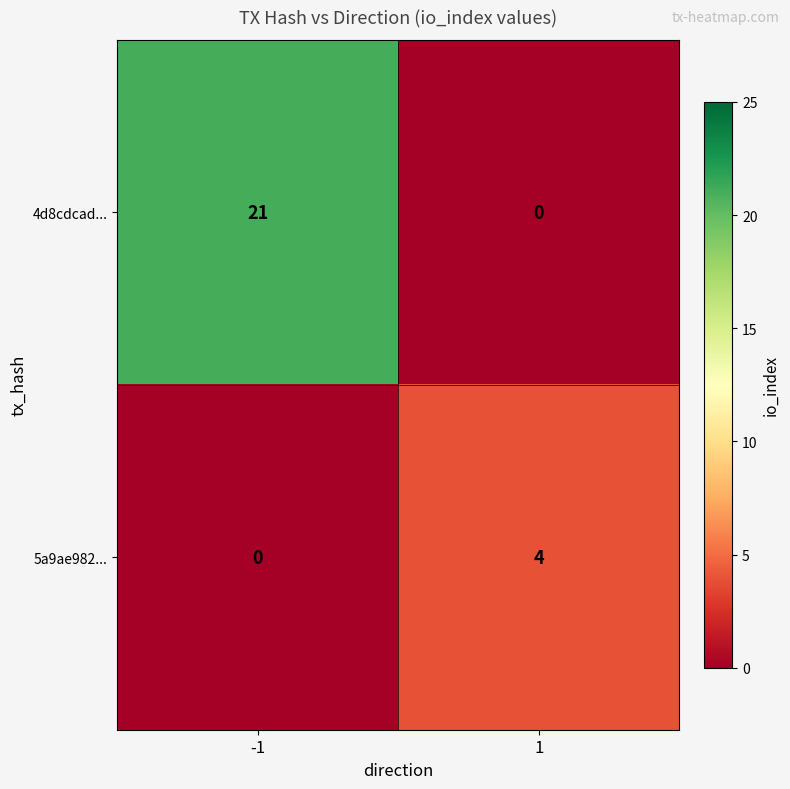

Which series has the widest spread of values?

4d8cdcad...